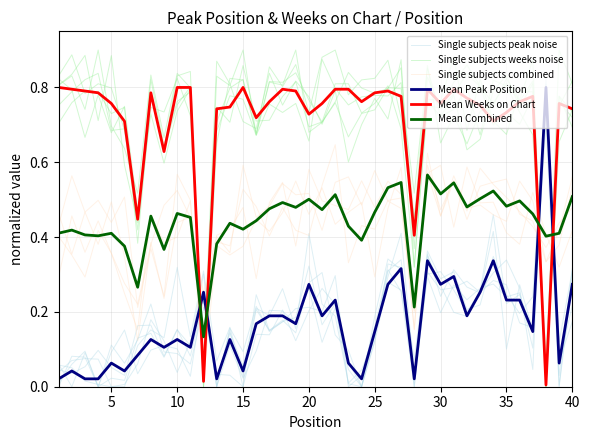

Which series changed the most between 30 and 29?

Single subjects weeks noise